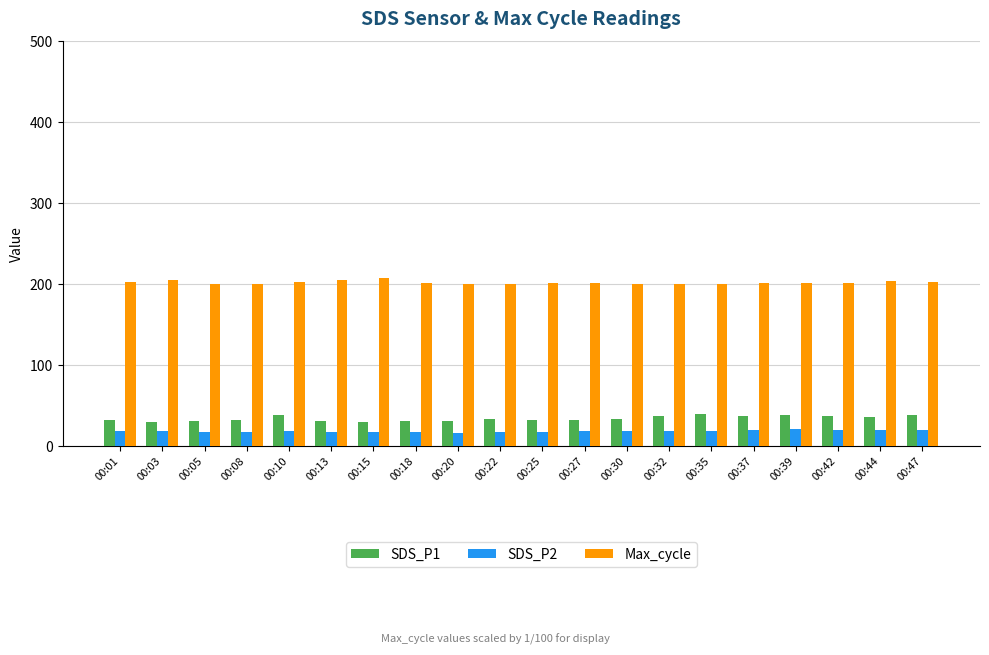

At how many categories does at least one series exceed 87?

20